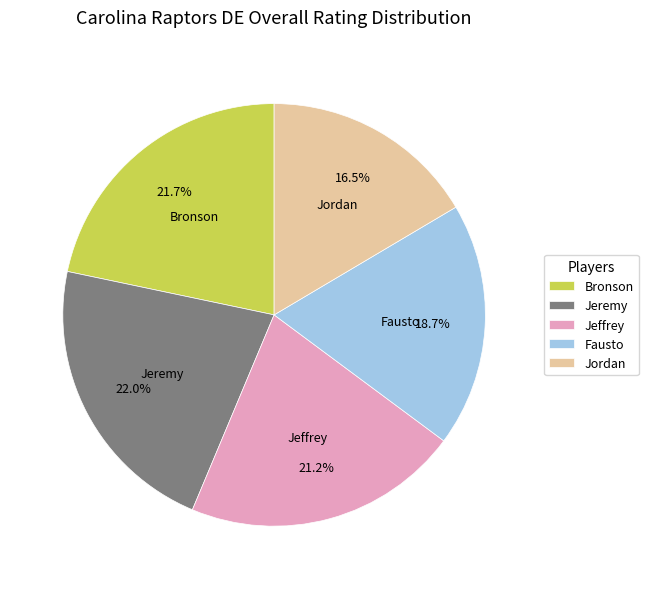

Does Jeremy represent more than half of the total?

No